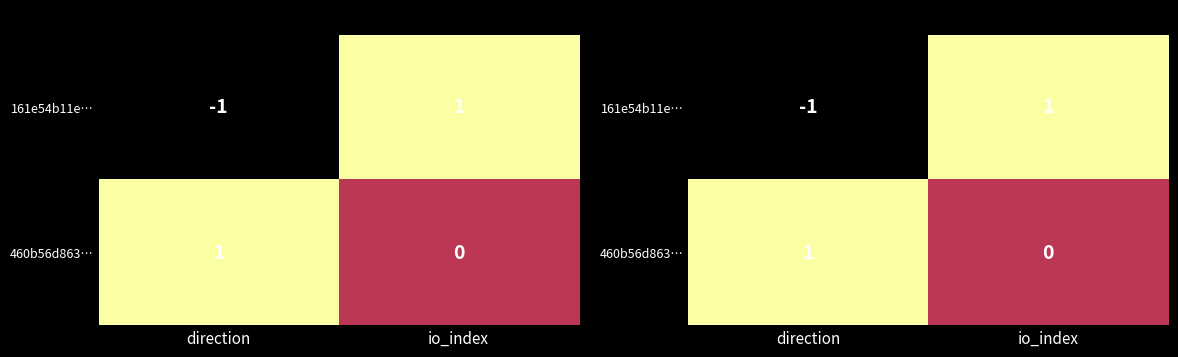

How many positive values does the 161e54b11e… series have?

1